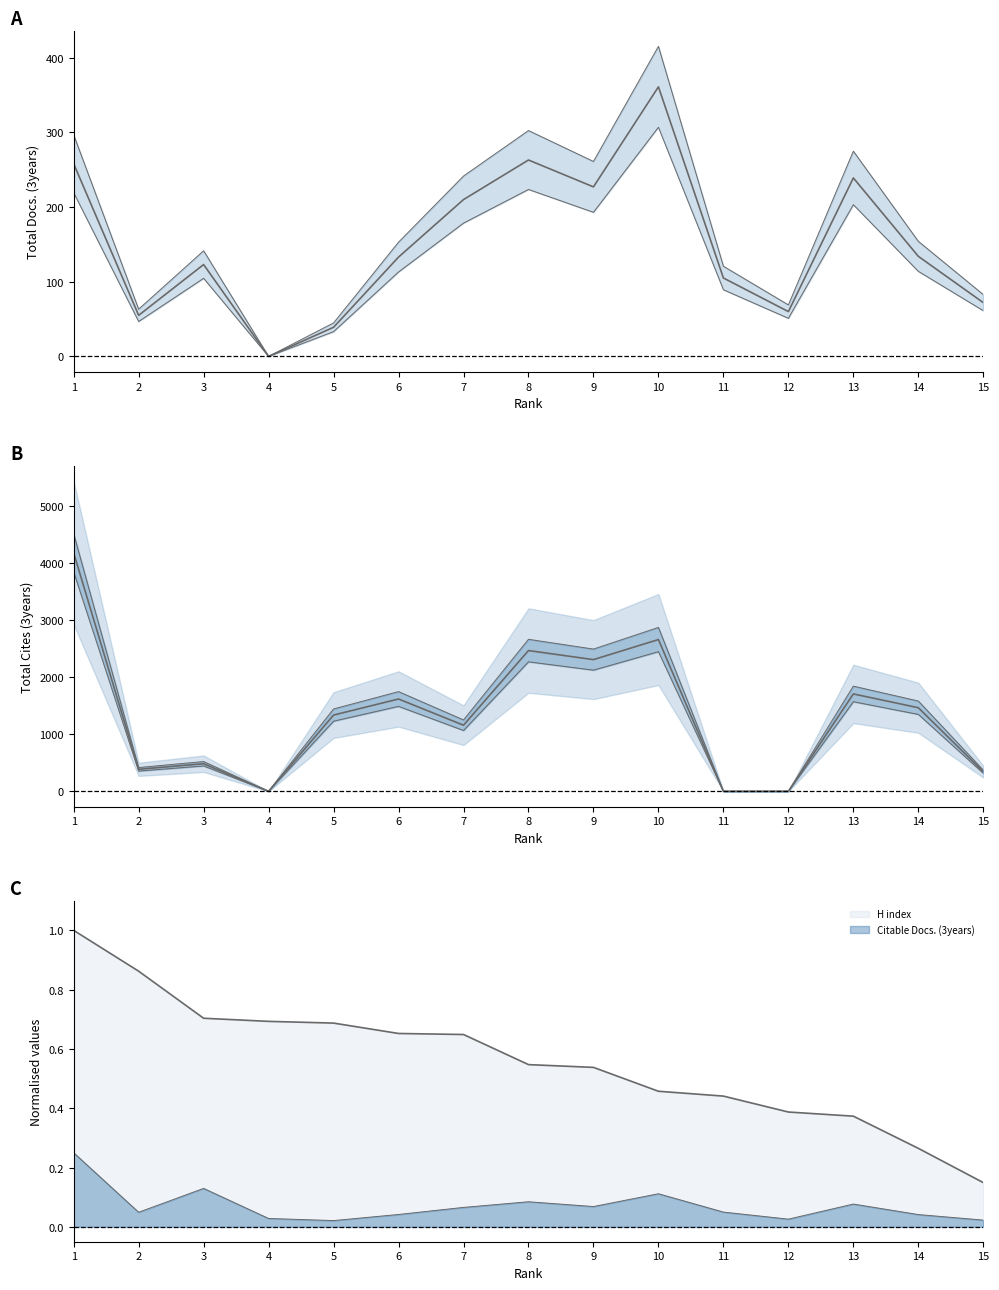

After their last crossing, which series has the higher values: Total Cites (3years) line or Total Docs. (3years) line?

Total Cites (3years) line